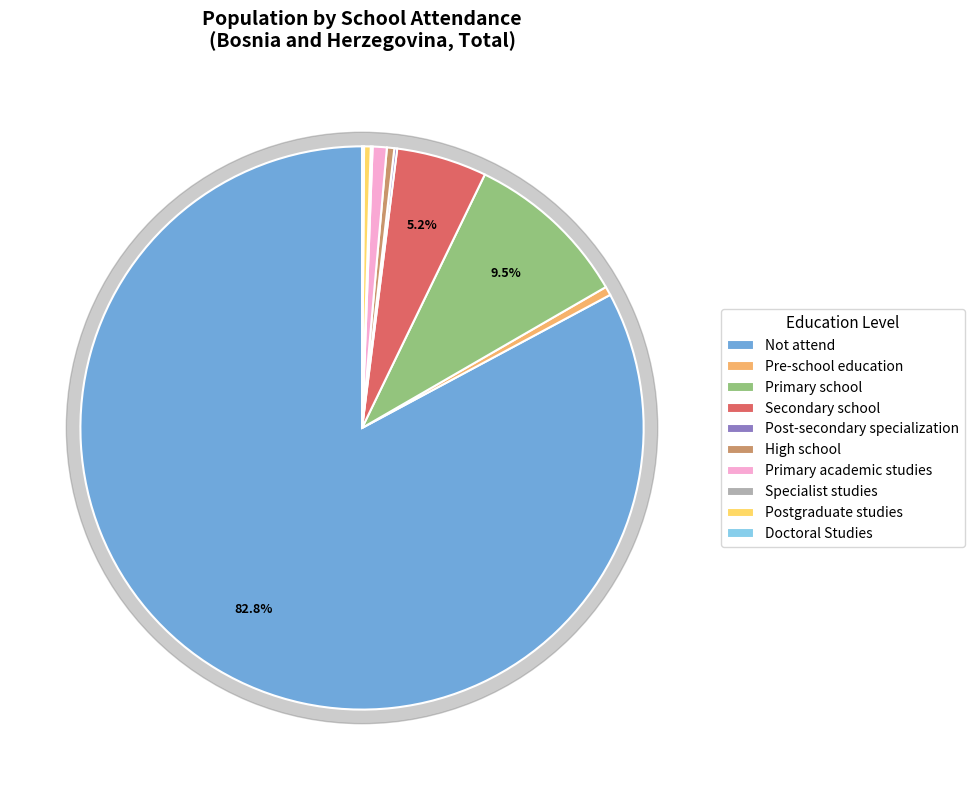

What is the change in value from Secondary school to Postgraduate studies?

-163484